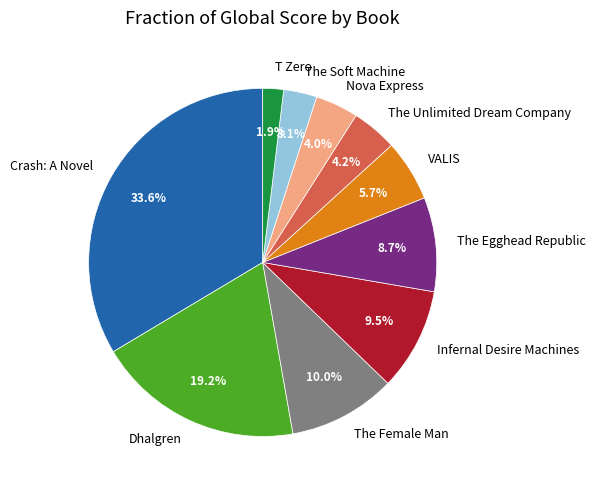

Does Dhalgren account for over 50% of the chart?

No